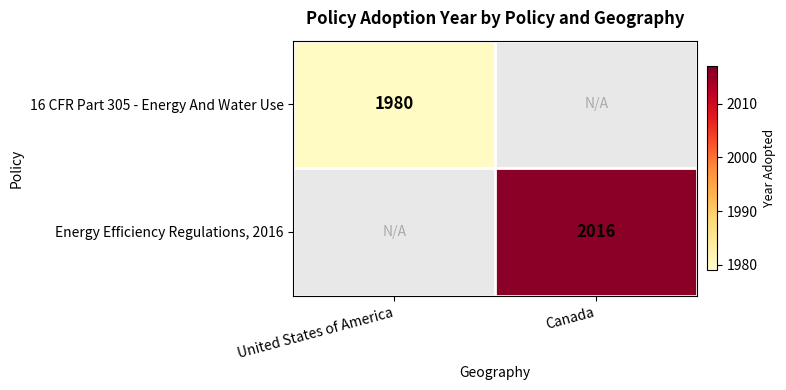

True or false: 16 CFR Part 305 - Energy And Water Use has a value of 580 at United States of America.

False